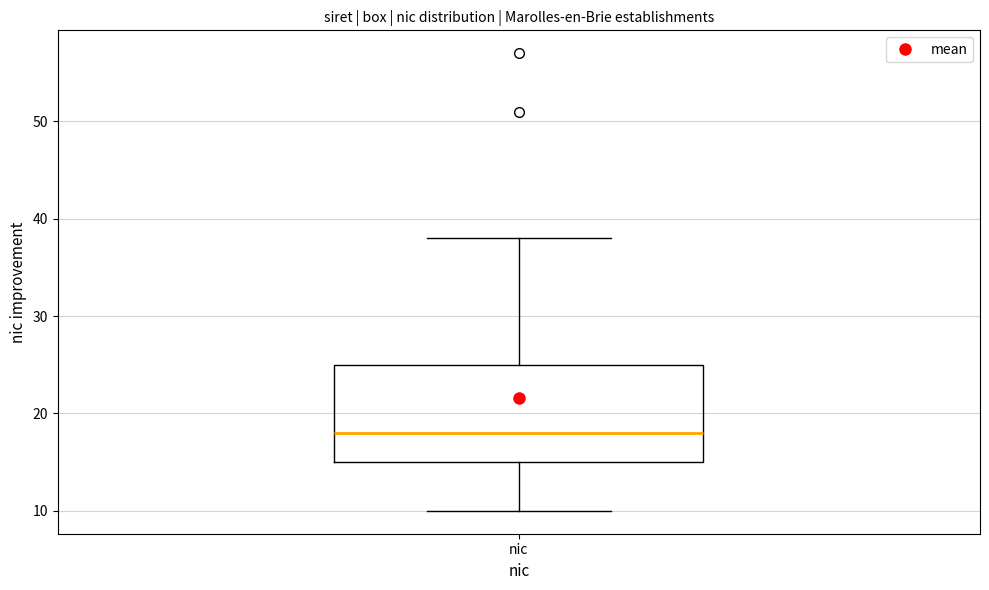

Read this box plot against the y-axis: the position of the median line, the range covered by the box, and the ends of both whiskers. The values are not printed on the chart, so give them approximately, as read against the axis.

median 18, box 15 to 25, whiskers 10 to 38